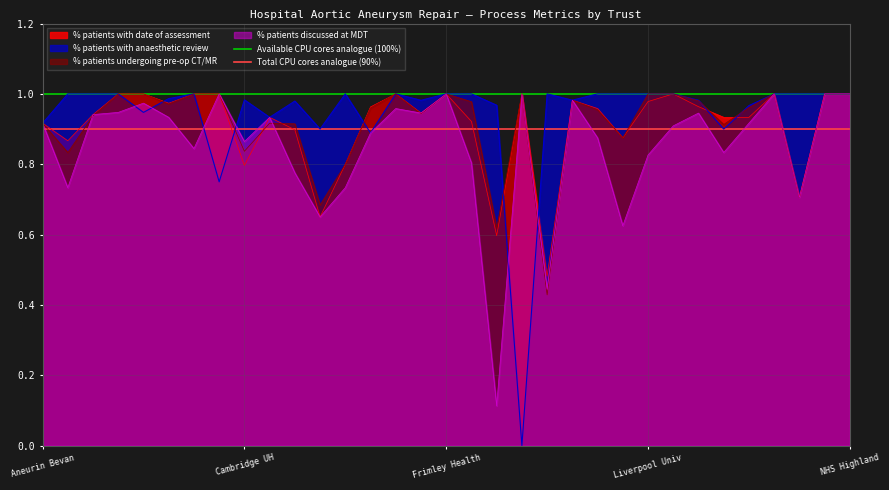

Is it true that % patients with date of assessment equals 0.8 at Cambridge UH?

True